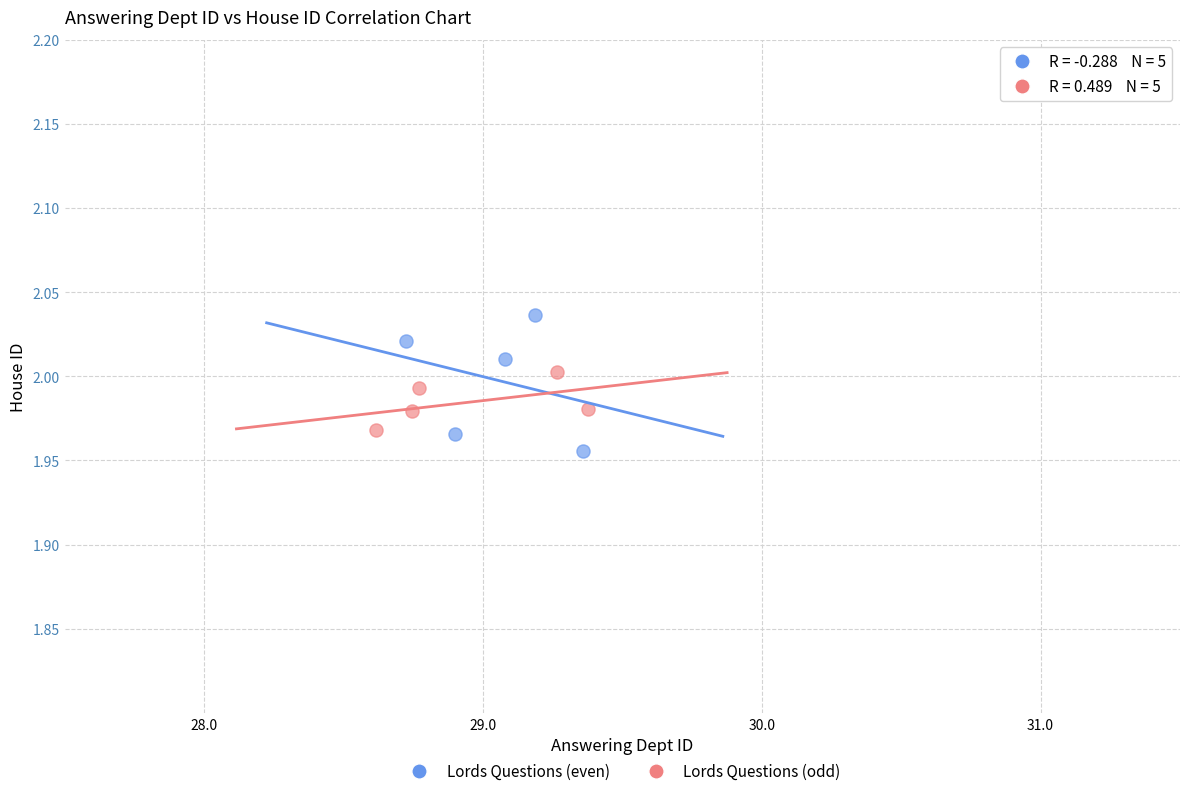

Which series has the largest Y range (max minus min)?

Lords Questions (even)